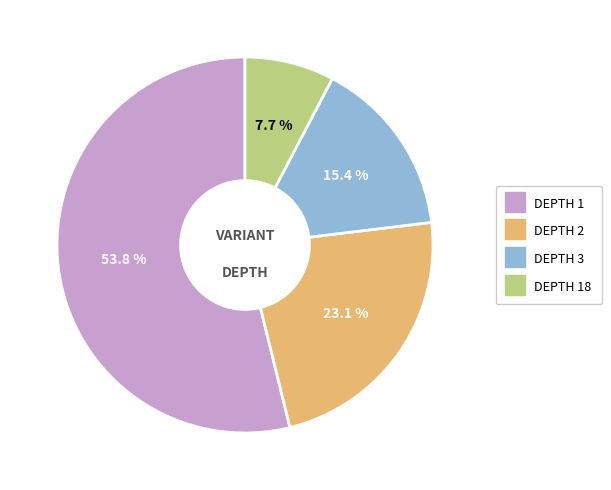

Does any single category account for the majority?

Yes